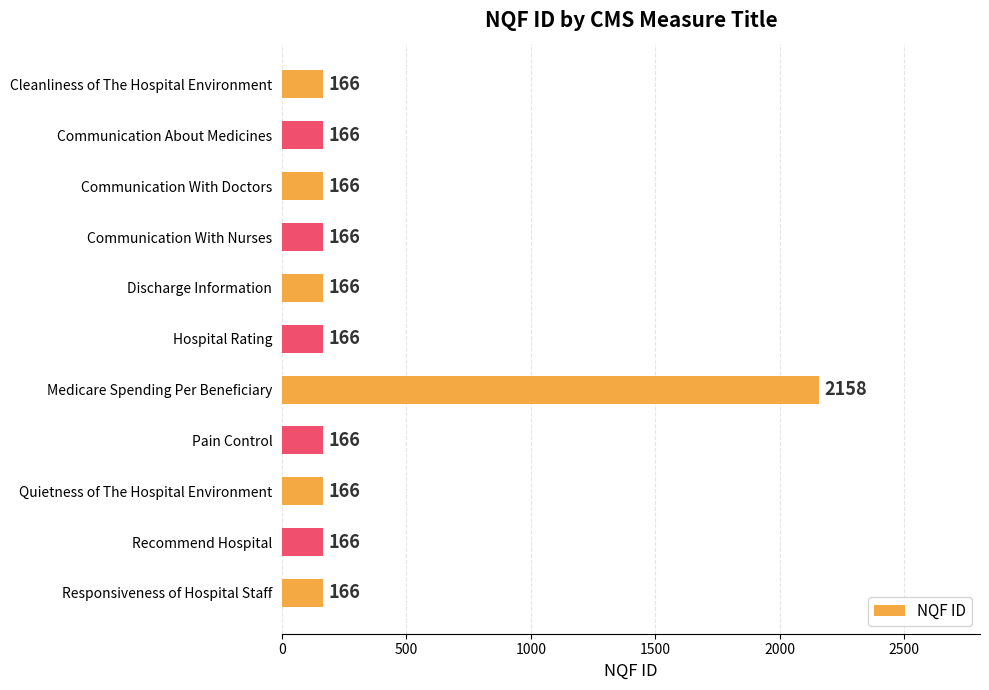

What is the greatest value displayed?

2158